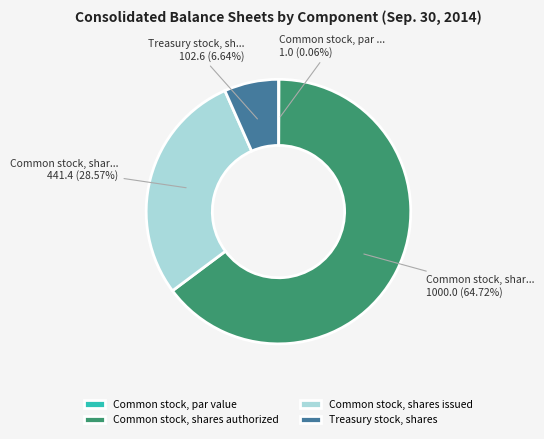

To the nearest percent, what portion does Common stock, shares authorized represent?

65%